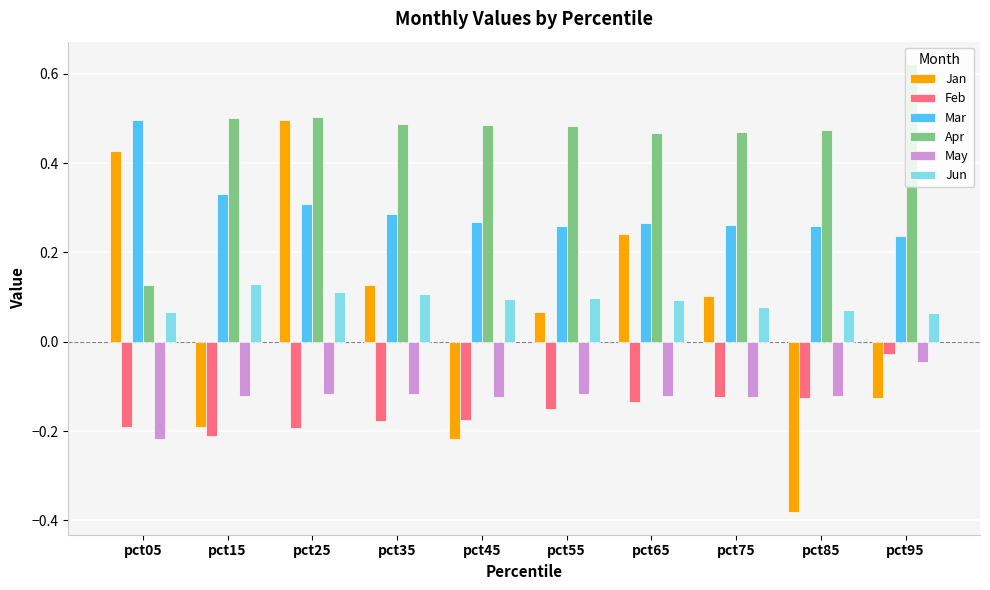

Which category has the lowest value in the Jan series?

pct85